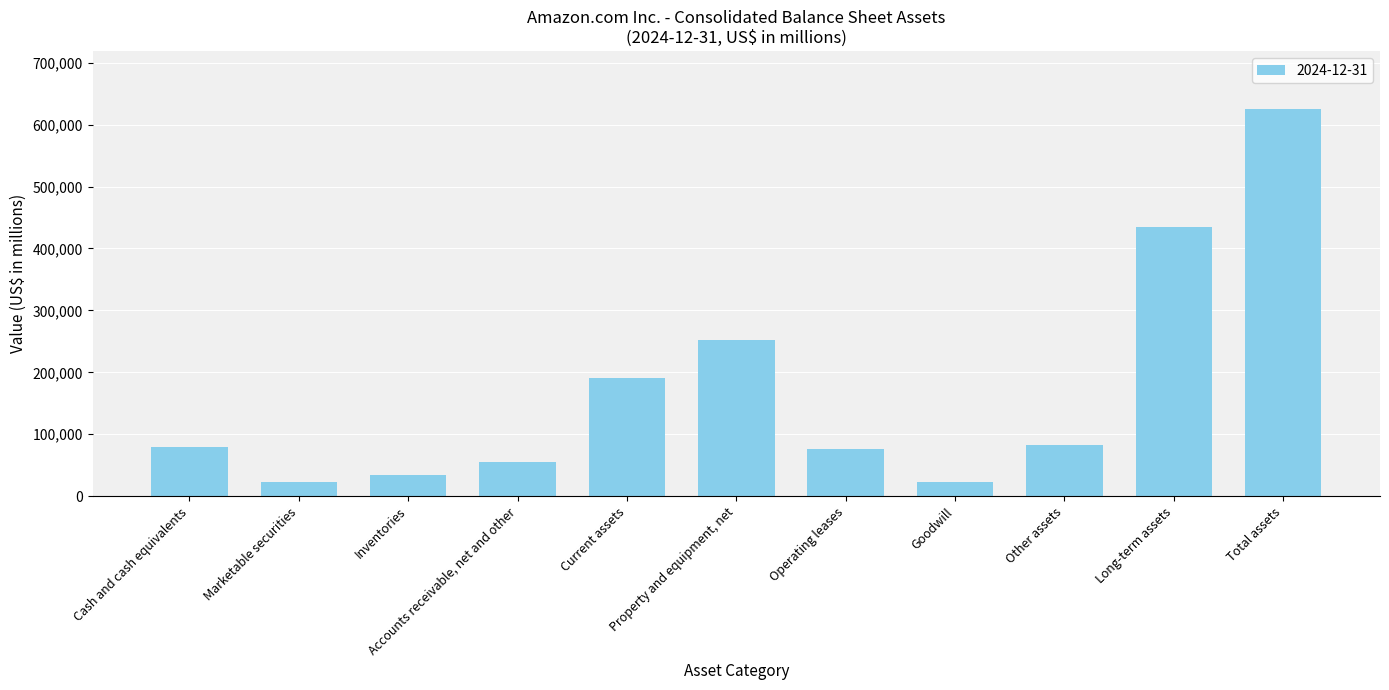

Rank the categories by value from lowest to highest.

Marketable securities, Goodwill, Inventories, Accounts receivable, net and other, Operating leases, Cash and cash equivalents, Other assets, Current assets, Property and equipment, net, Long-term assets, Total assets